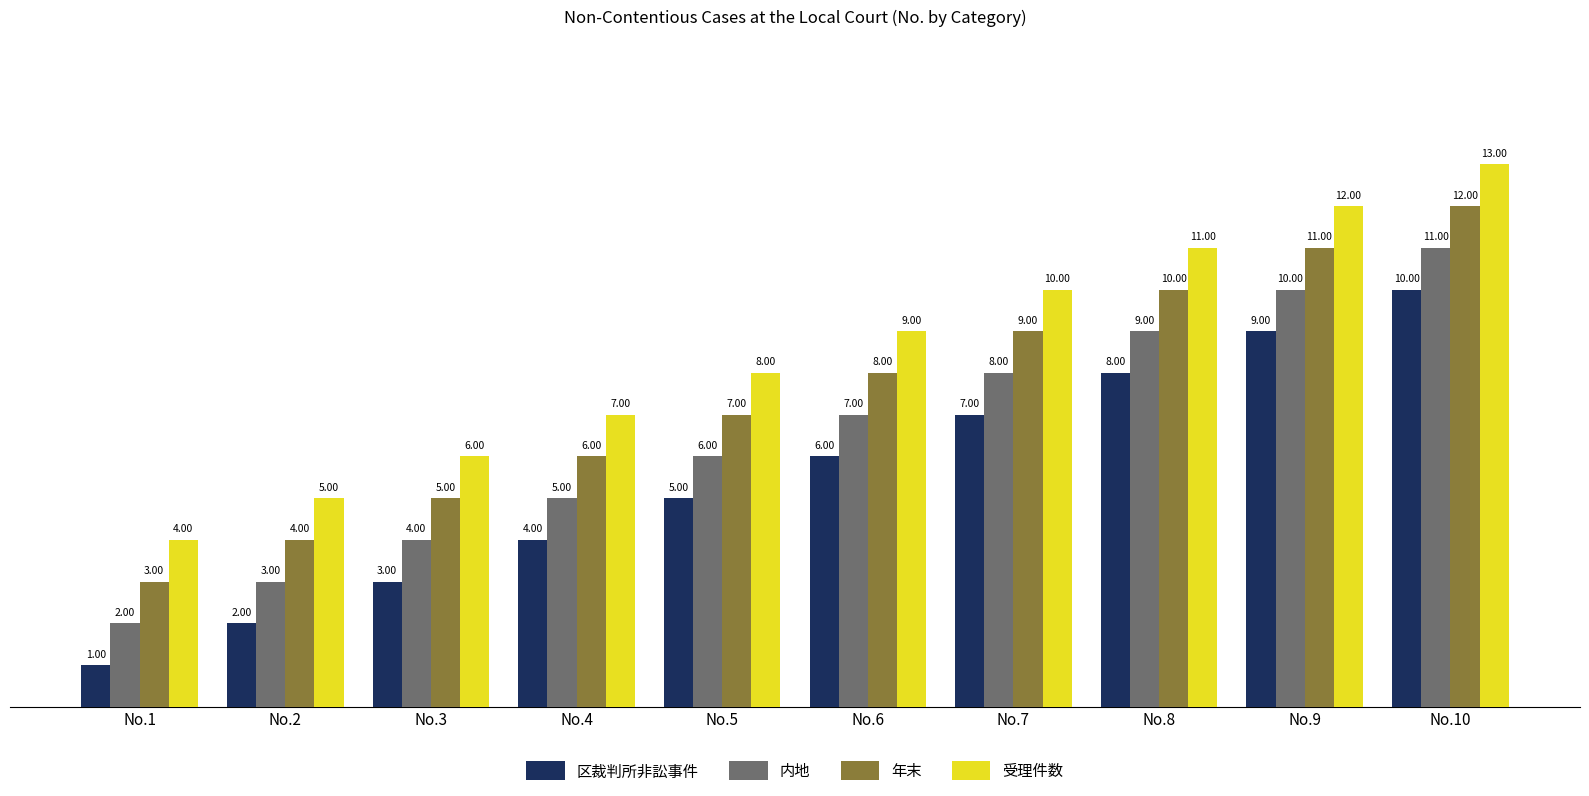

What is the value of the 内地 bar at the 8th from the left?

9